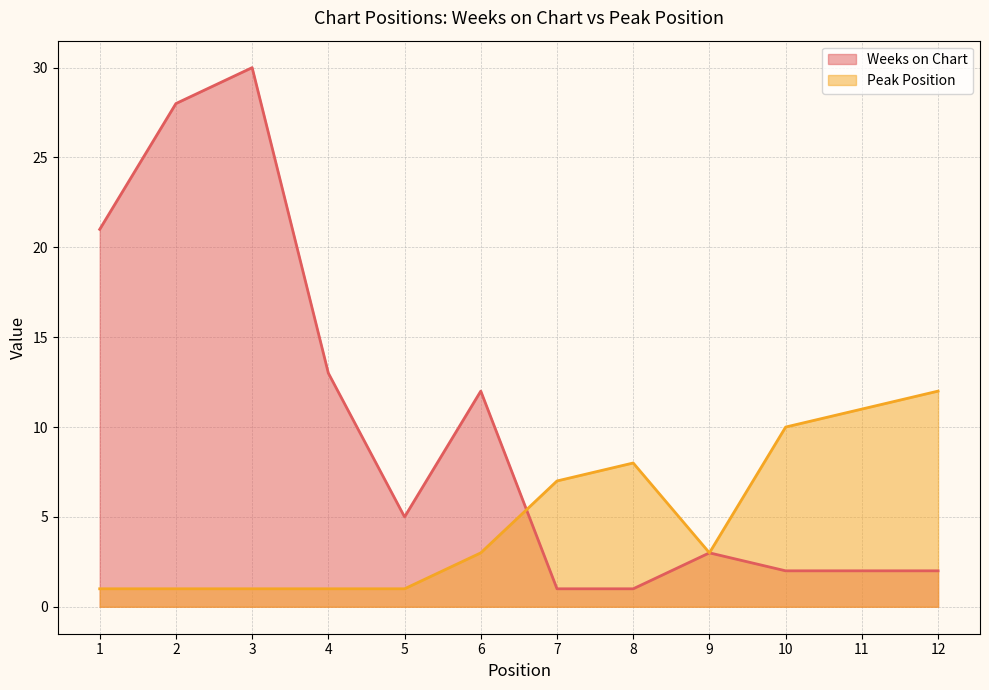

How many times do Peak Position and Weeks on Chart cross each other?

1